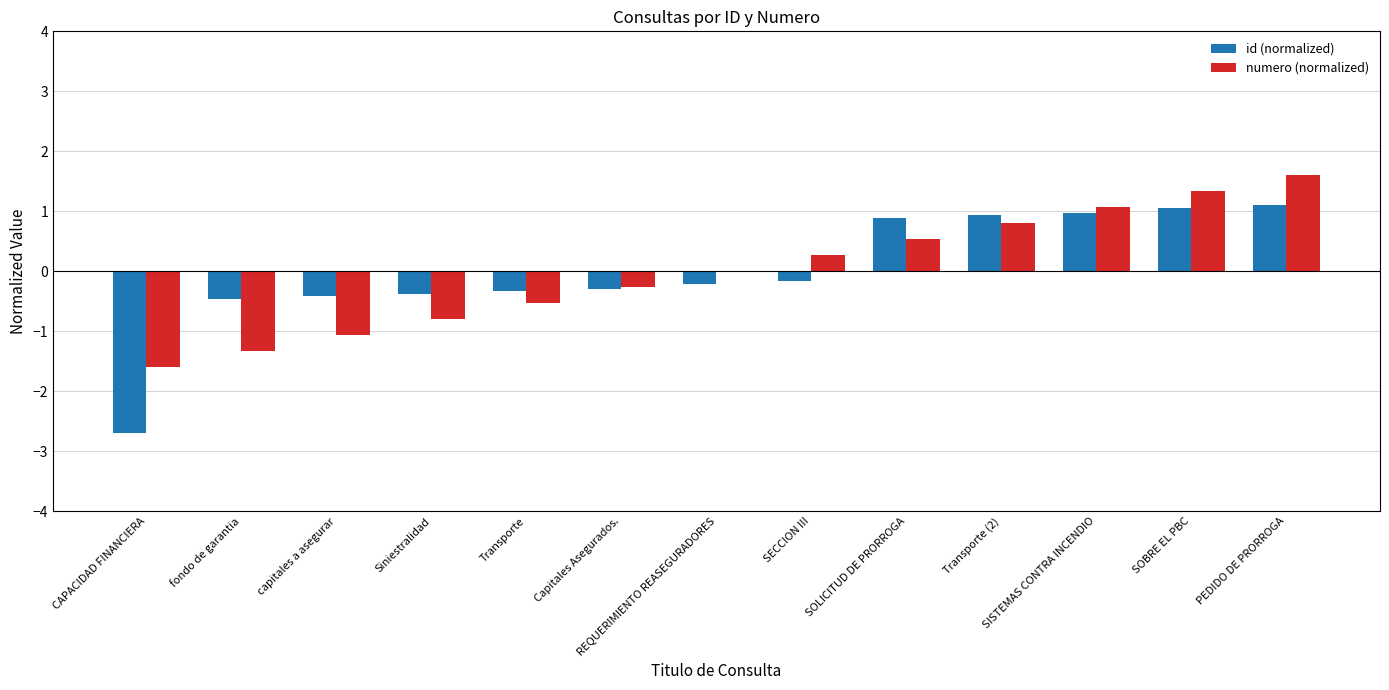

Is the value of id (normalized) at fondo de garantia greater than the value of numero (normalized) at SISTEMAS CONTRA INCENDIO?

No